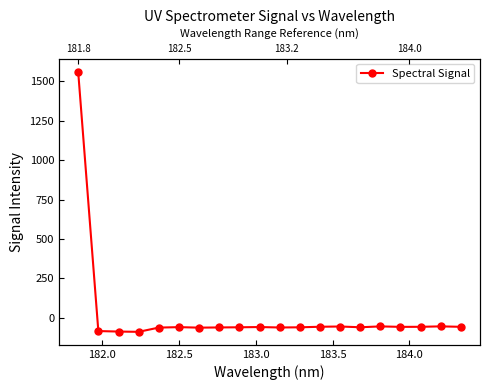

How many points are lower than both their immediate neighbors (excluding endpoints)?

5